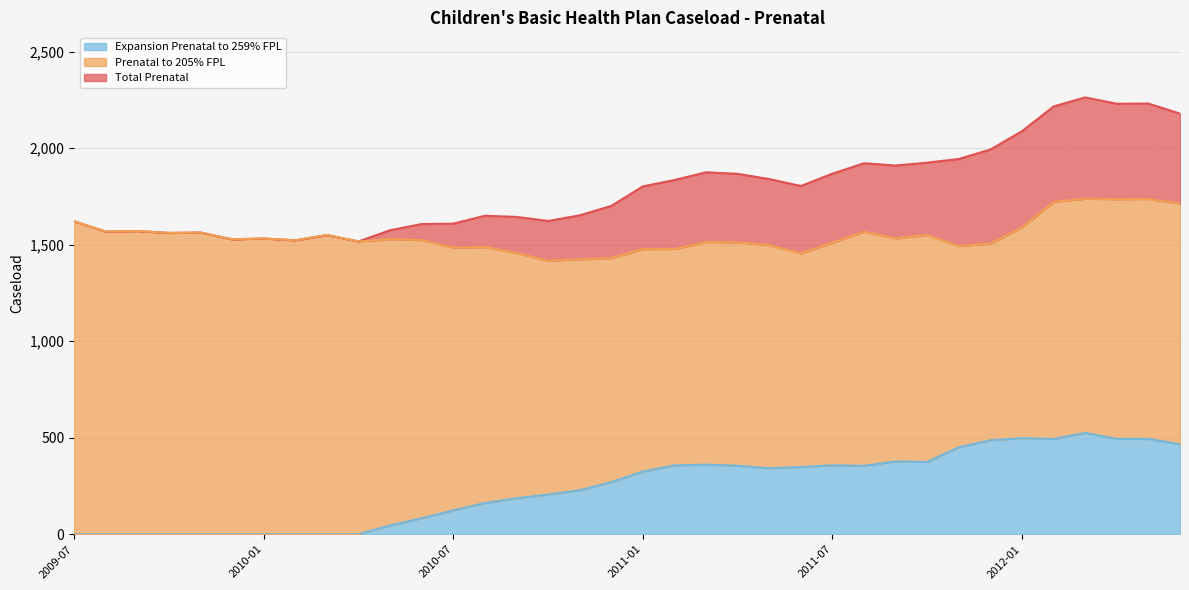

Is the value of Total Prenatal at 2010-10 greater than the value of Expansion Prenatal to 259% FPL at 2011-04?

Yes